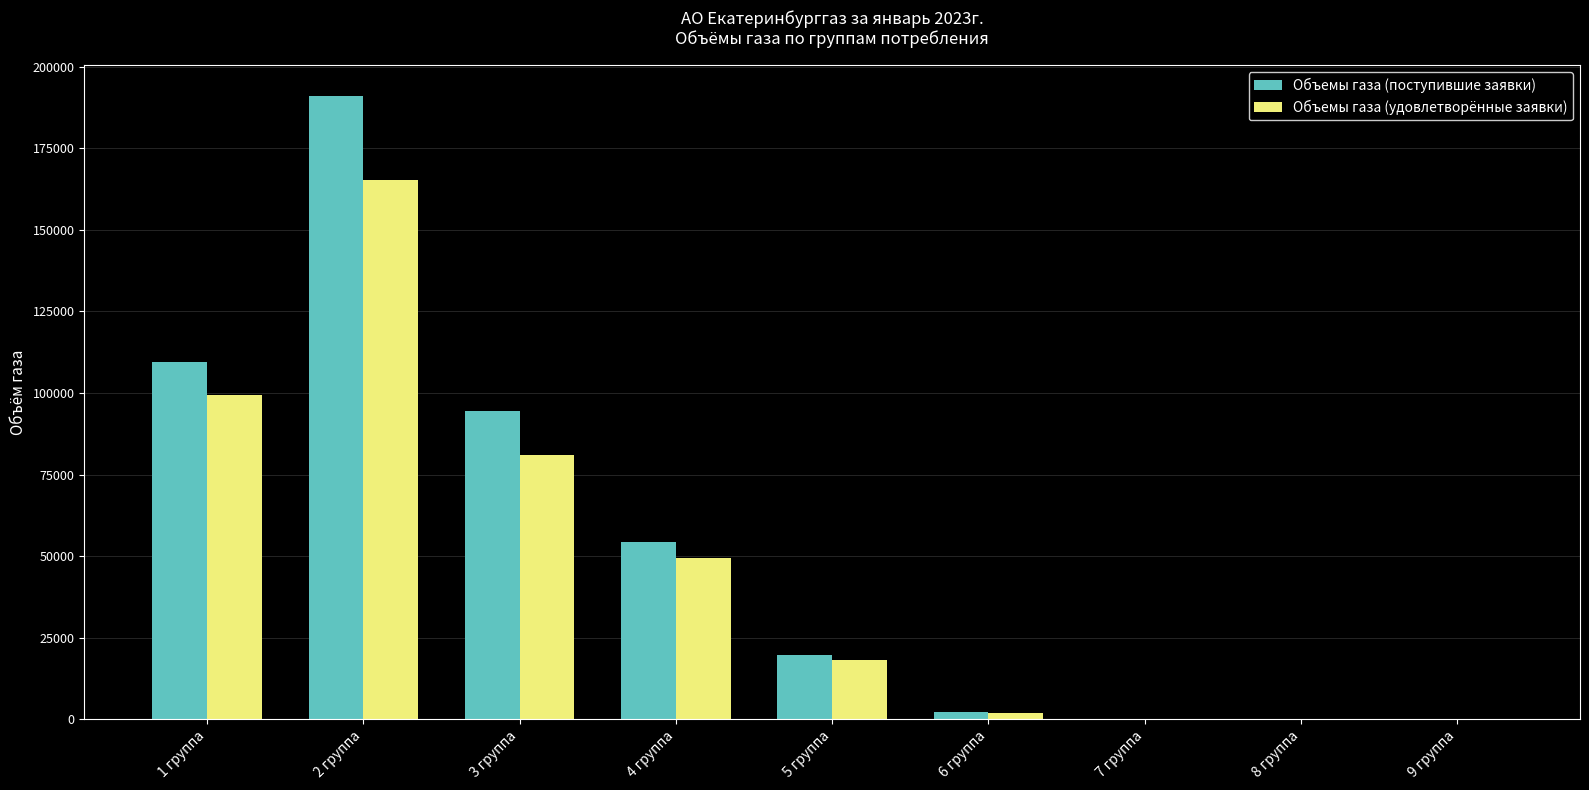

Is the value of Объемы газа (поступившие заявки) at 3 группа greater than the value of Объемы газа (удовлетворённые заявки) at 8 группа?

Yes